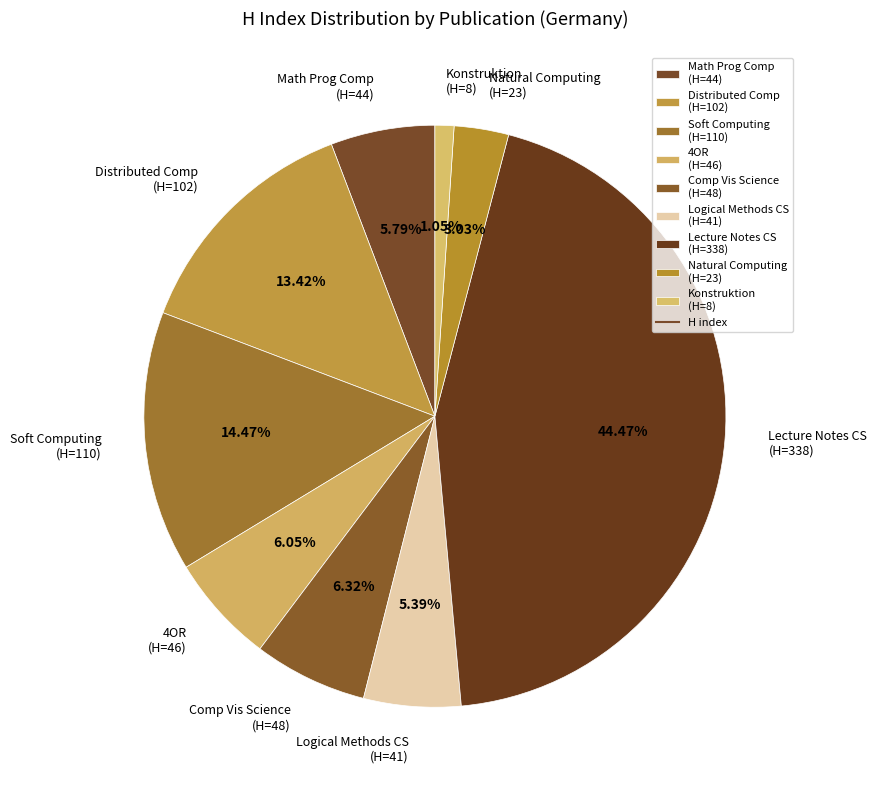

Do Comp Vis Science (H=48) and Soft Computing (H=110) together represent more than half of the pie?

No